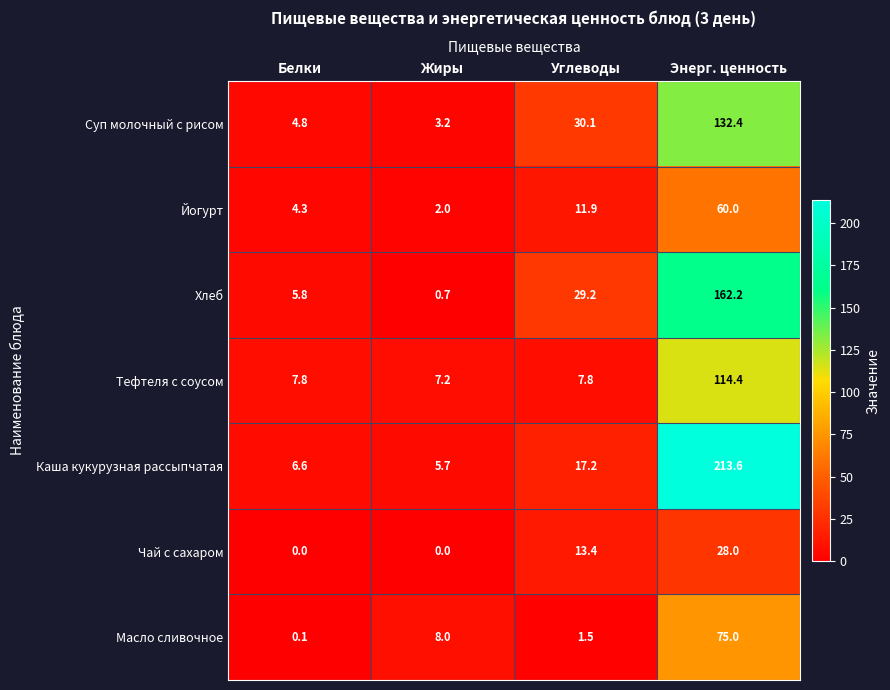

Reading left to right, transcribe all the data shown in this chart.

Суп молочный с рисом: Белки=4.8	Жиры=3.2	Углеводы=30.1	Энерг. ценность=132.4
Йогурт: Белки=4.3	Жиры=2.0	Углеводы=11.9	Энерг. ценность=60.0
Хлеб: Белки=5.8	Жиры=0.7	Углеводы=29.2	Энерг. ценность=162.2
Тефтеля с соусом: Белки=7.8	Жиры=7.2	Углеводы=7.8	Энерг. ценность=114.4
Каша кукурузная рассыпчатая: Белки=6.6	Жиры=5.7	Углеводы=17.2	Энерг. ценность=213.6
Чай с сахаром: Белки=0.0	Жиры=0.0	Углеводы=13.4	Энерг. ценность=28.0
Масло сливочное: Белки=0.1	Жиры=8.0	Углеводы=1.5	Энерг. ценность=75.0